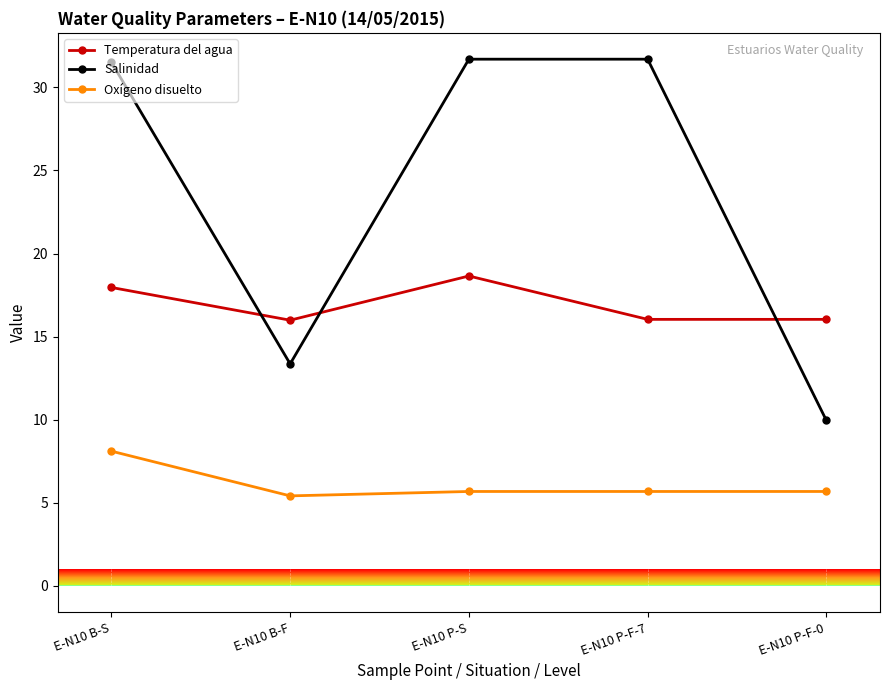

What is the average value of the Temperatura del agua series?

16.9